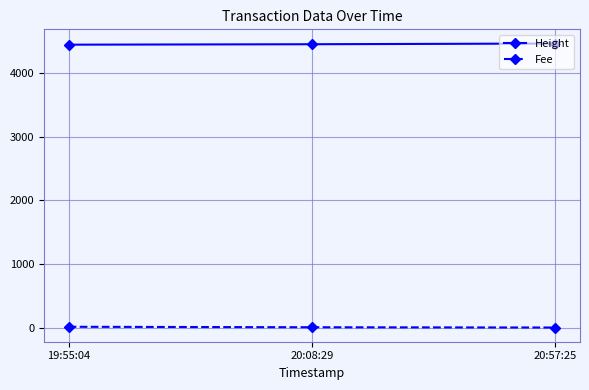

What are all the series names shown in the legend?

Height, Fee